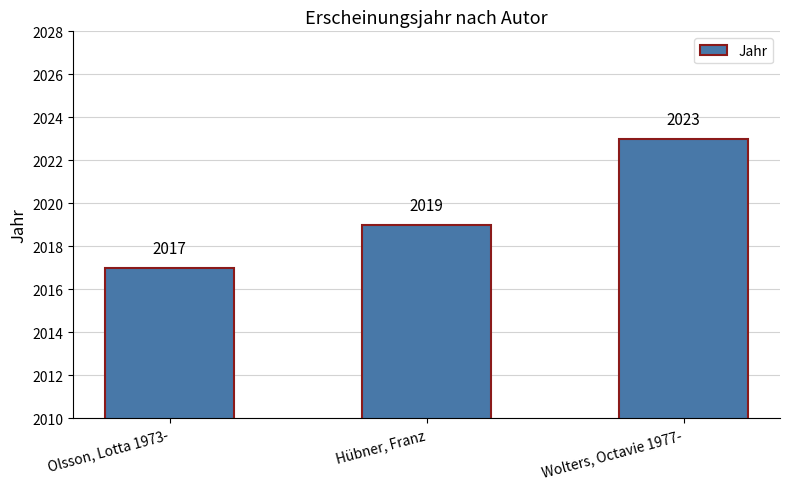

Read the value at Olsson, Lotta 1973-.

2017